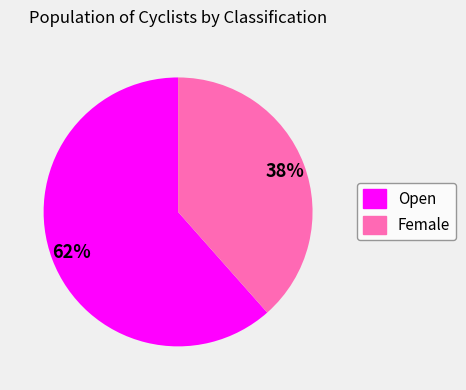

What is the ratio of the value at Female to the value at Open?

0.6